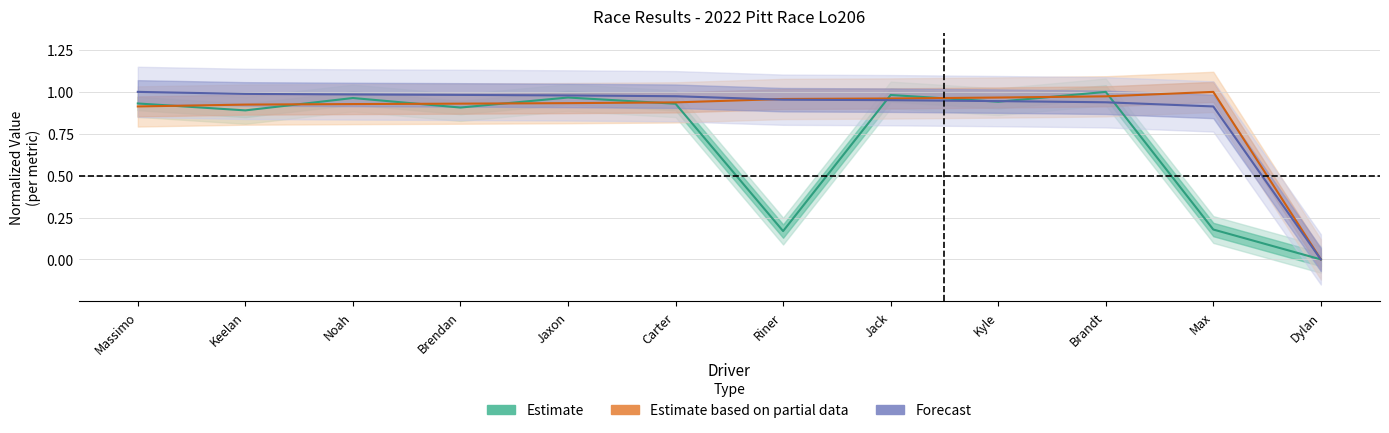

What is the sum of the Forecast (Best Speed) values at Riner and Noah?

1.9